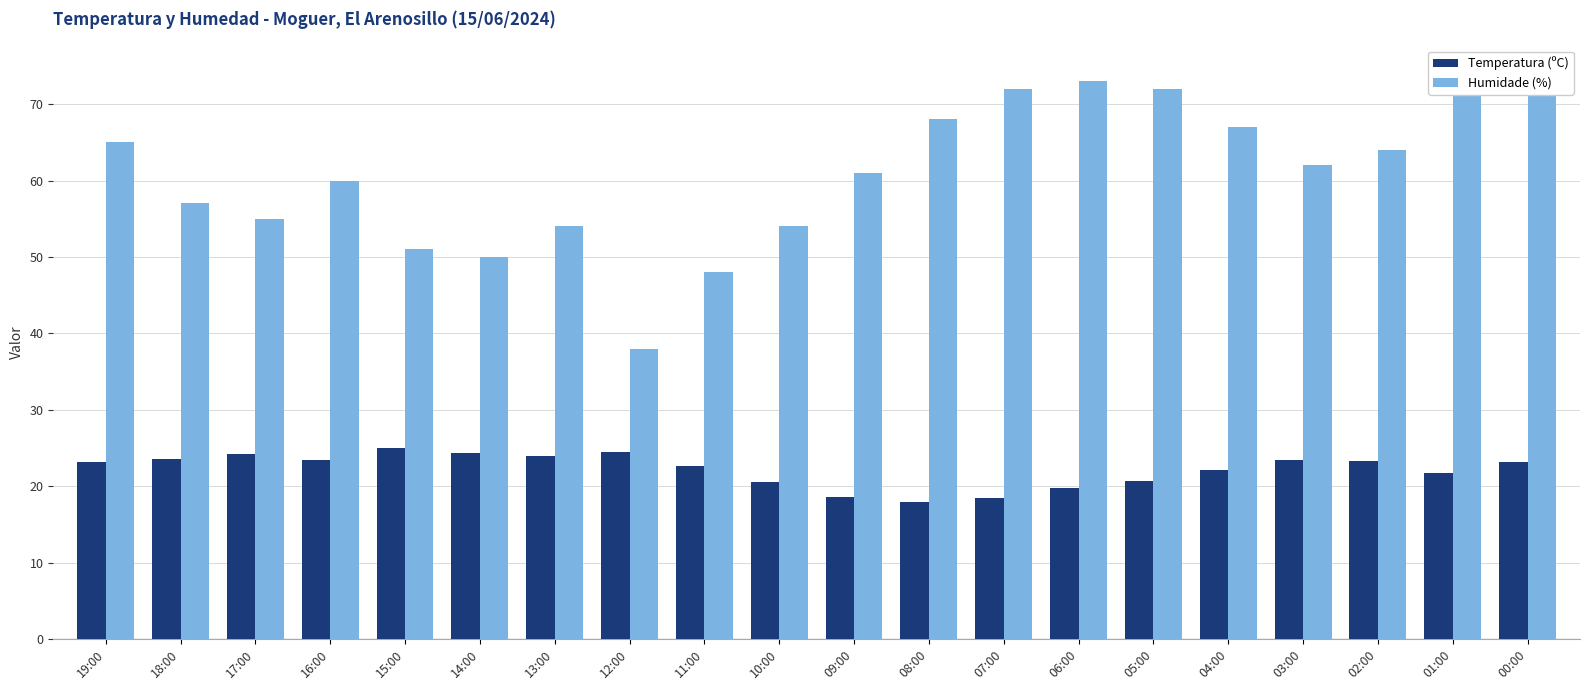

What is the average value of the Humidade (%) series?

61.0